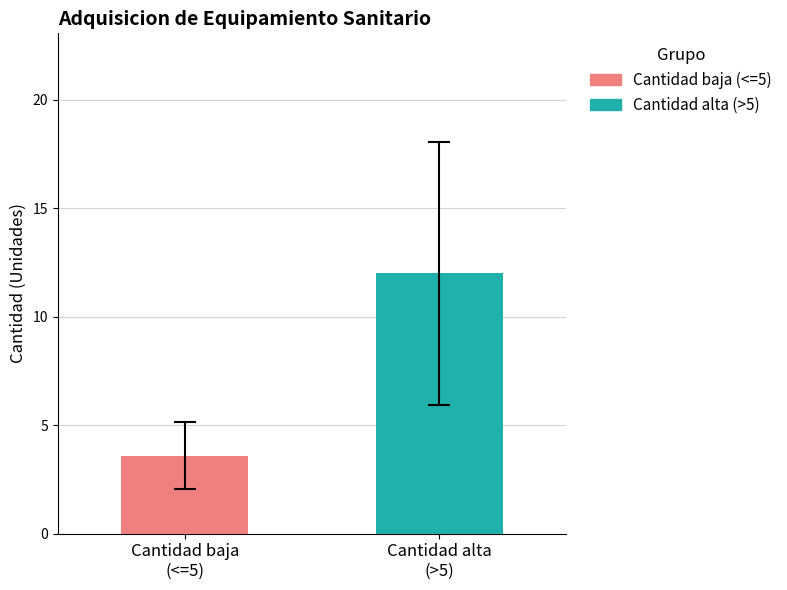

Rank the series by their average value, from highest to lowest.

Cantidad alta (>5), Cantidad baja (<=5)